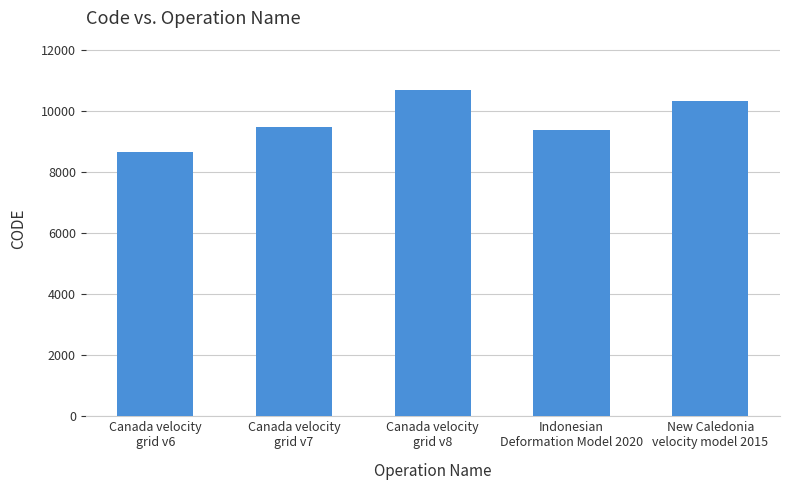

At which category does the chart reach its peak across all series?

Canada velocity
grid v8